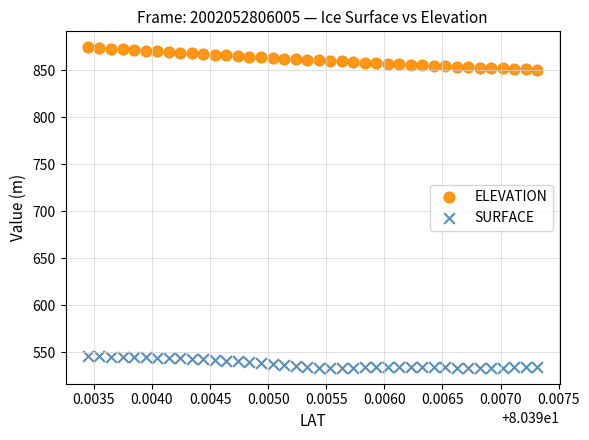

Across all data points, what is the range of Y values (max minus min)?

340.9